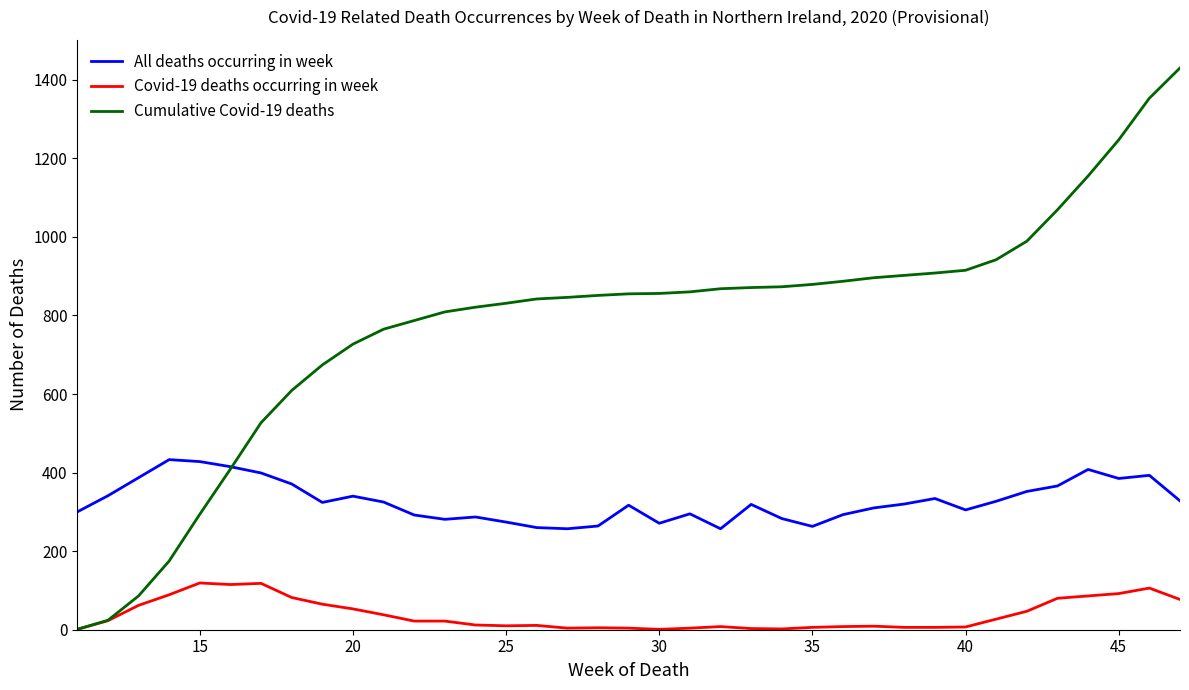

Which series has the largest range (max minus min)?

Cumulative Covid-19 deaths